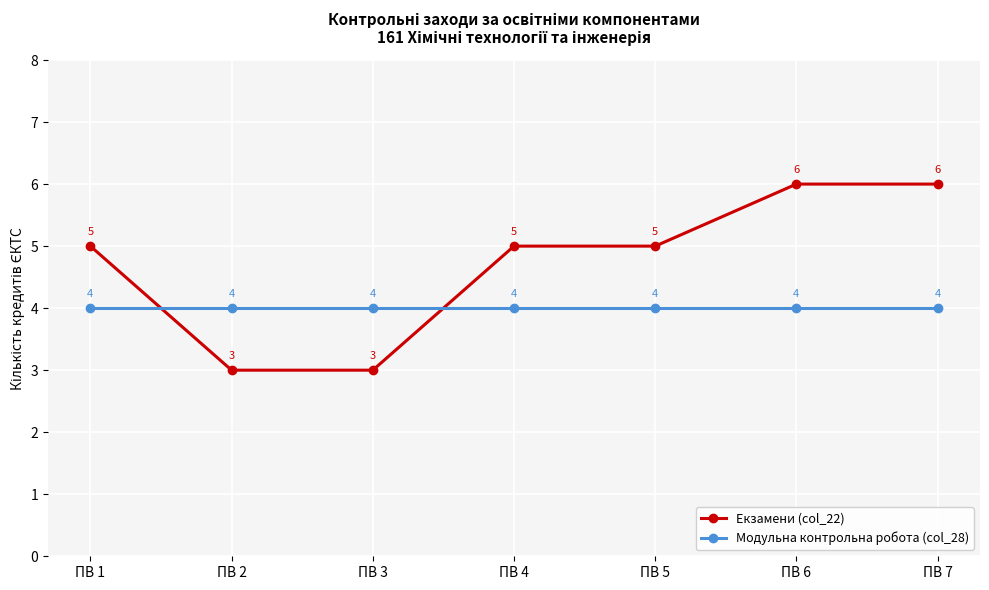

Which series has the largest range (max minus min)?

Екзамени (col_22)